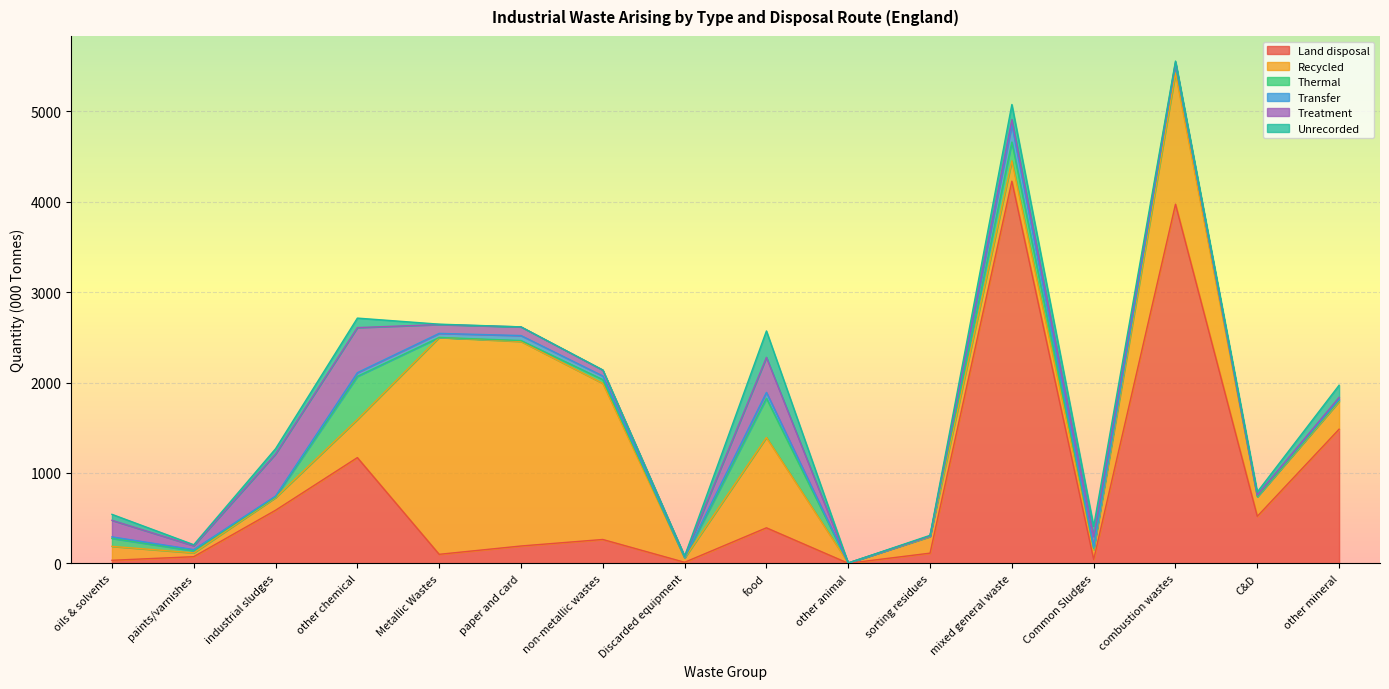

Between food and non-metallic wastes, which is larger?

food